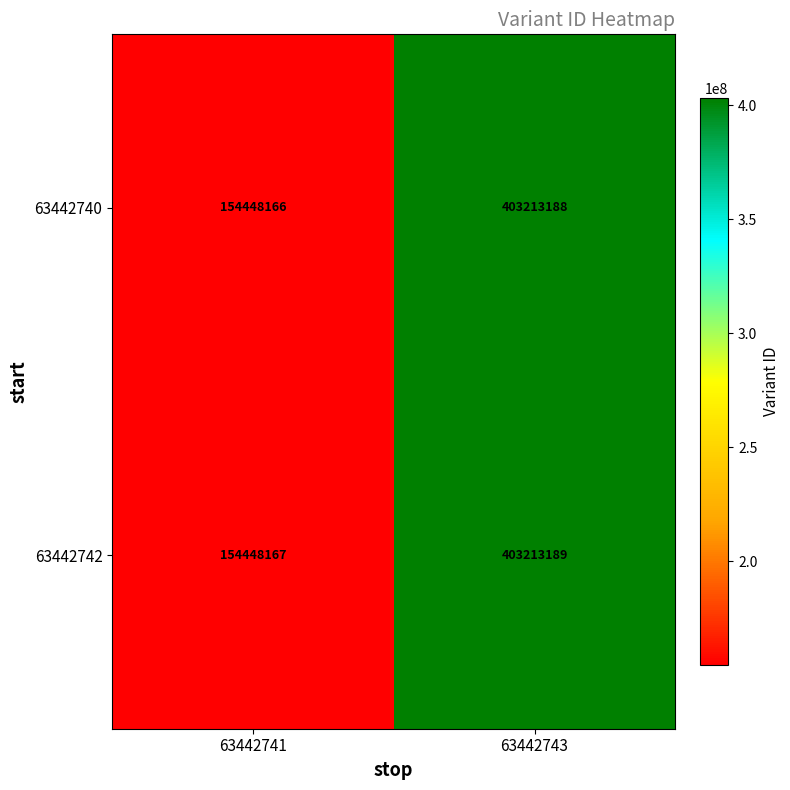

What is the sum of the 63442740 values at 63442741 and 63442743?

557661354